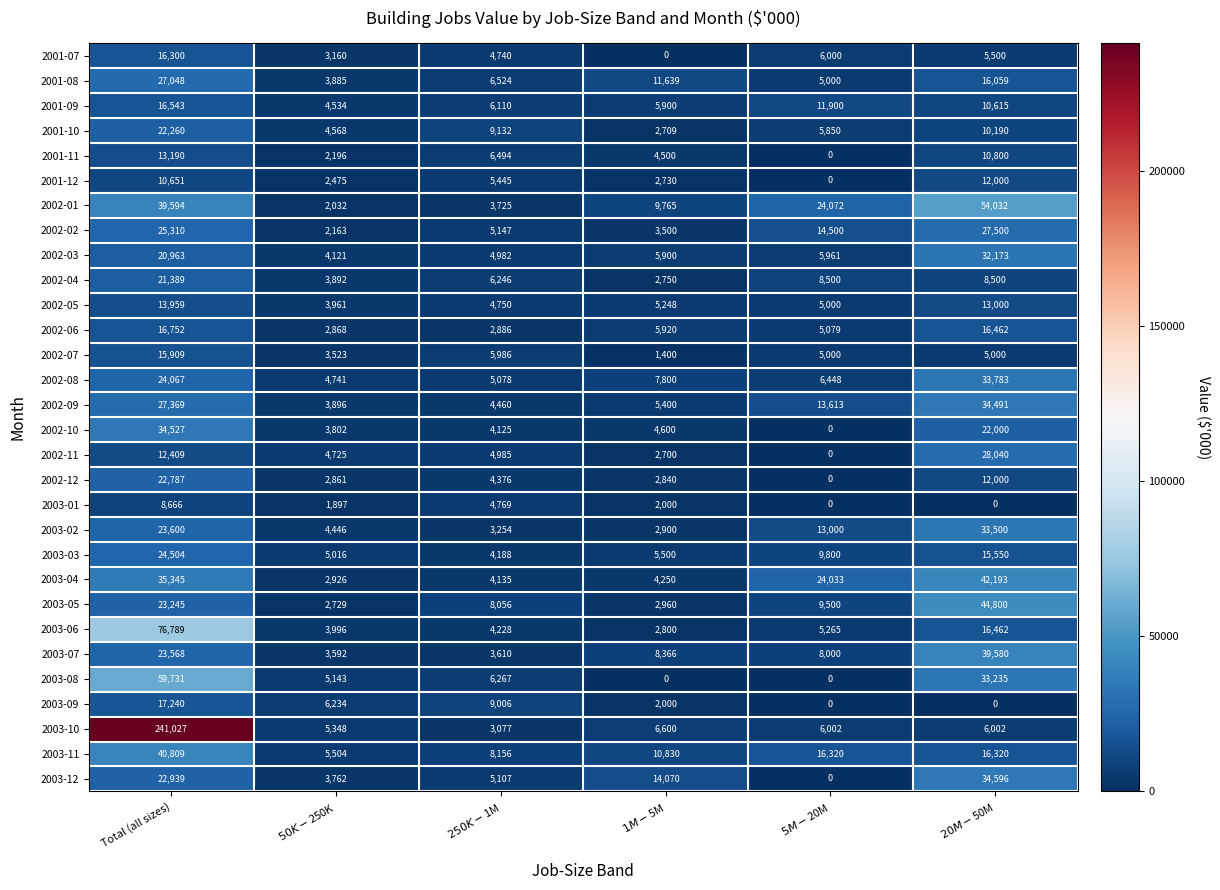

What is the total value across all series at $20M-$50M?

634383